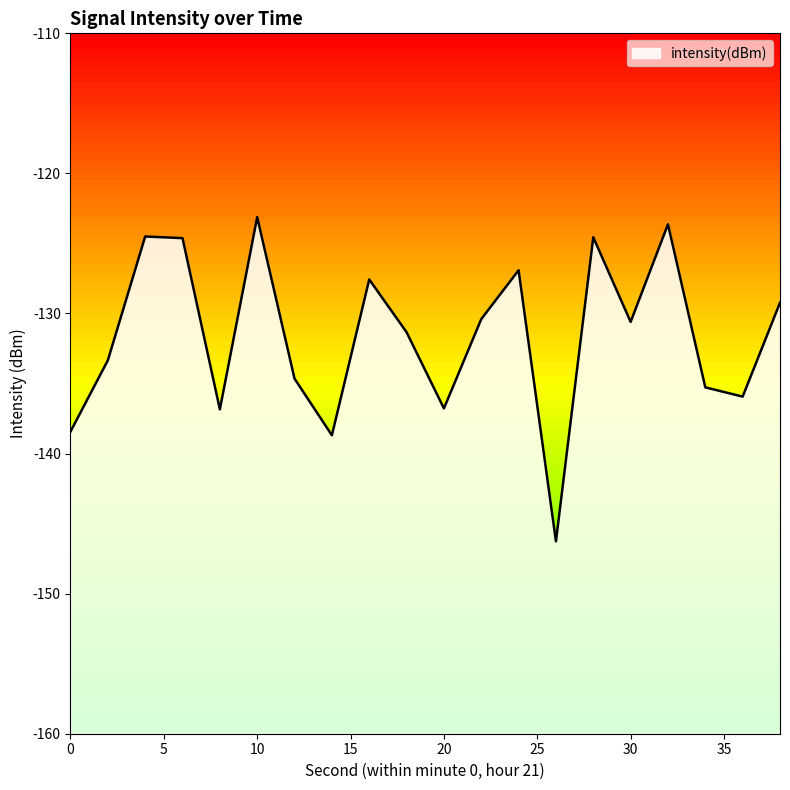

Is it true that the value at 0 is -138.4?

True